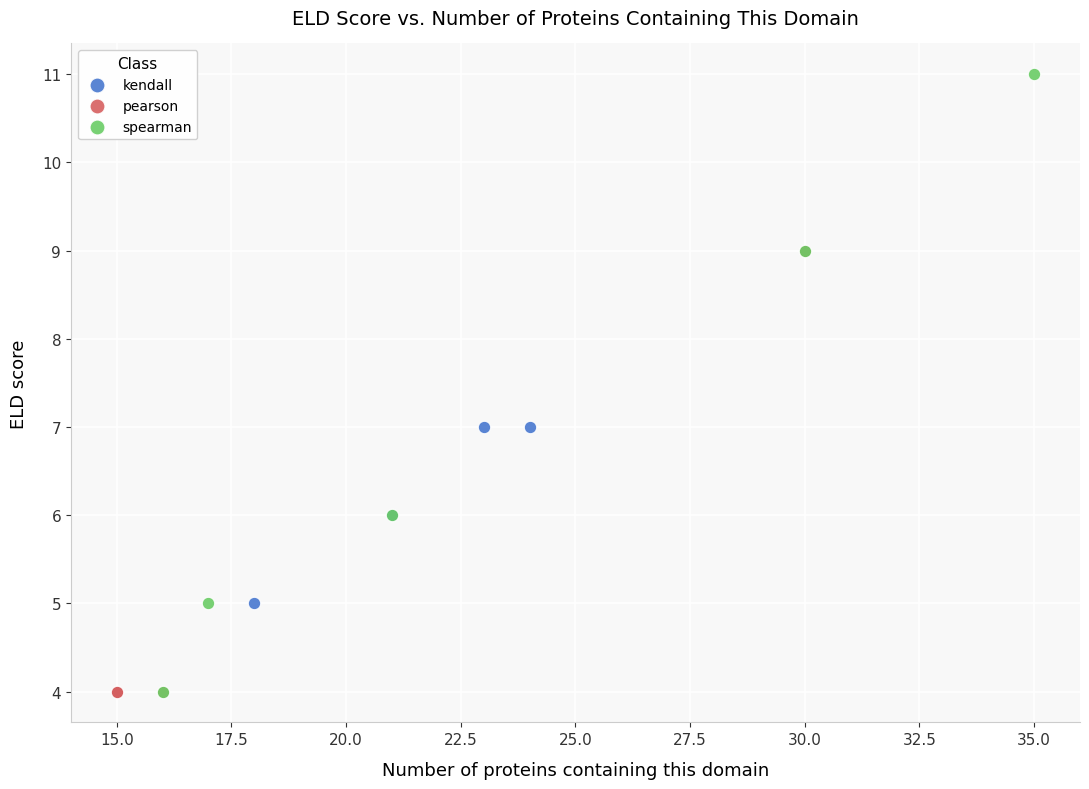

Which series contains the highest Y value?

spearman